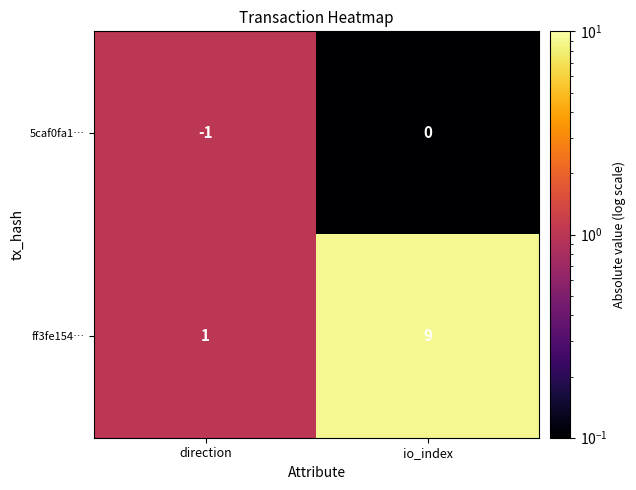

What is the difference between the ff3fe154… values at io_index and direction?

8